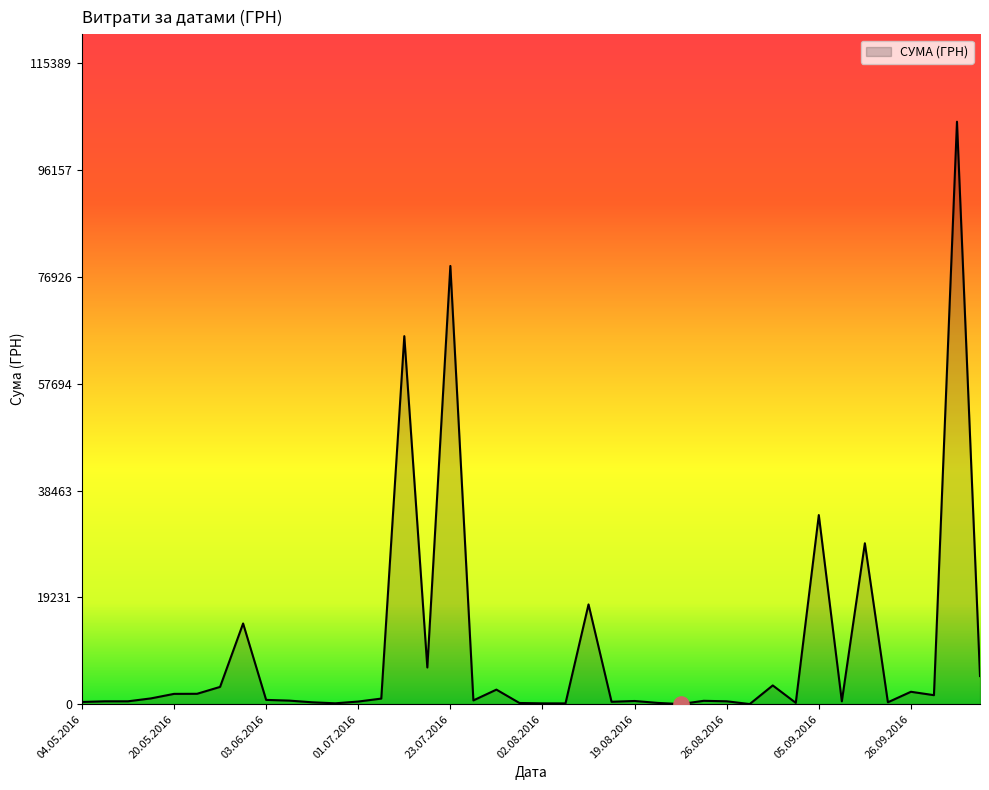

What is the difference between the maximum and minimum values?

104884.1